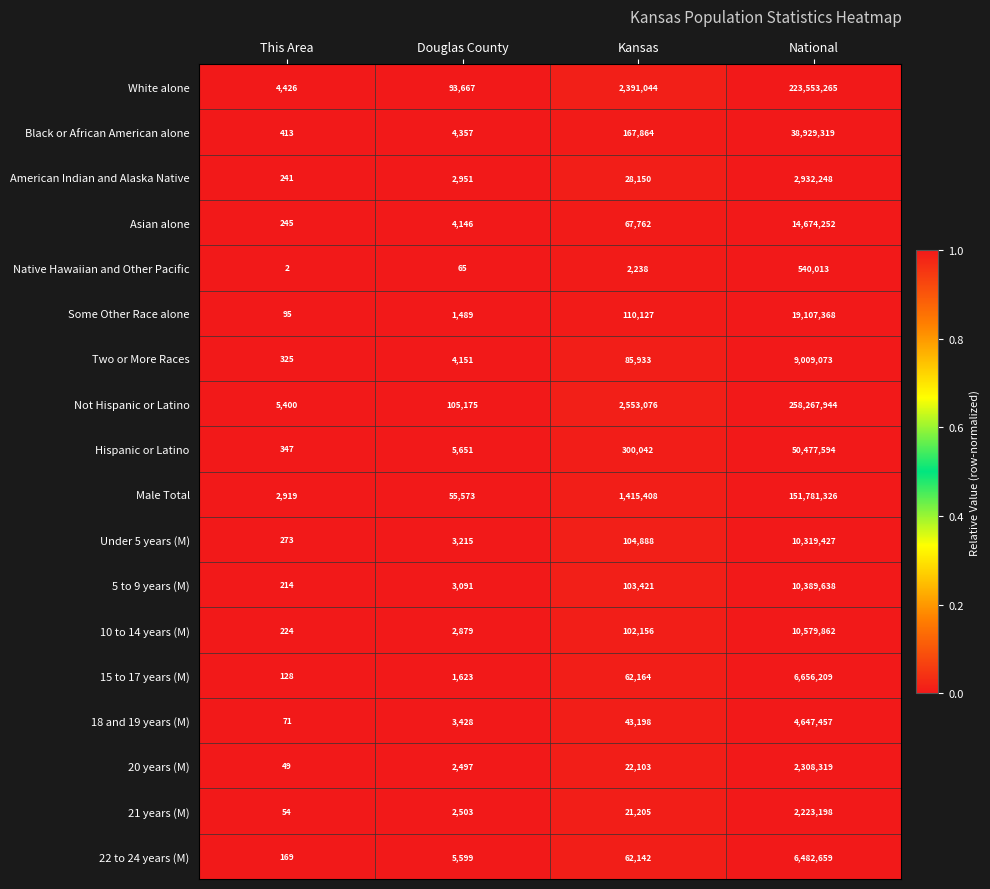

How many distinct data groups are displayed?

18